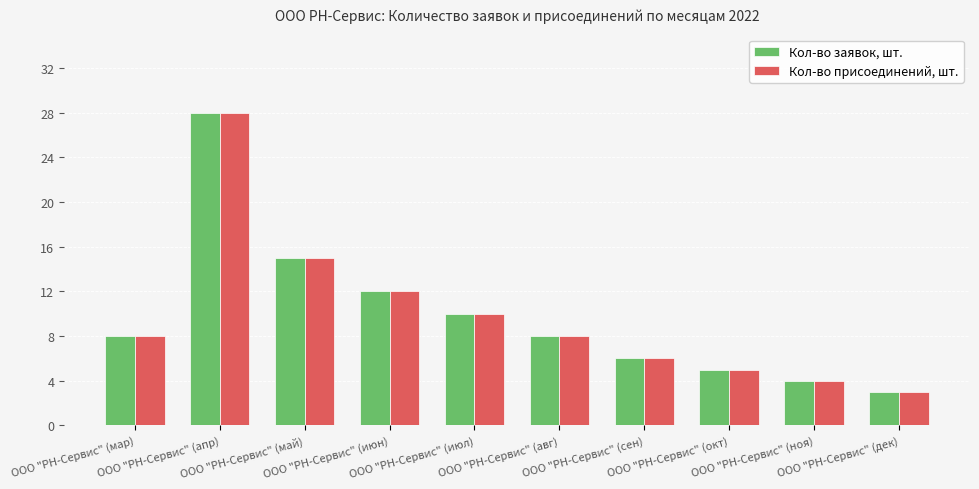

What is the label of the 8th bar from the left?

ООО "РН-Сервис" (окт)